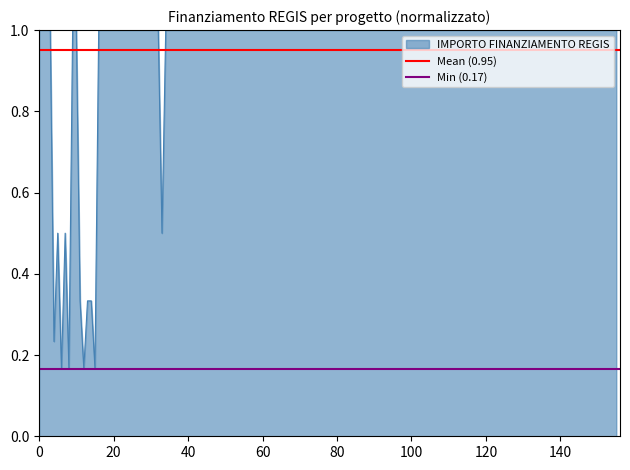

How many lines are shown in the chart?

2